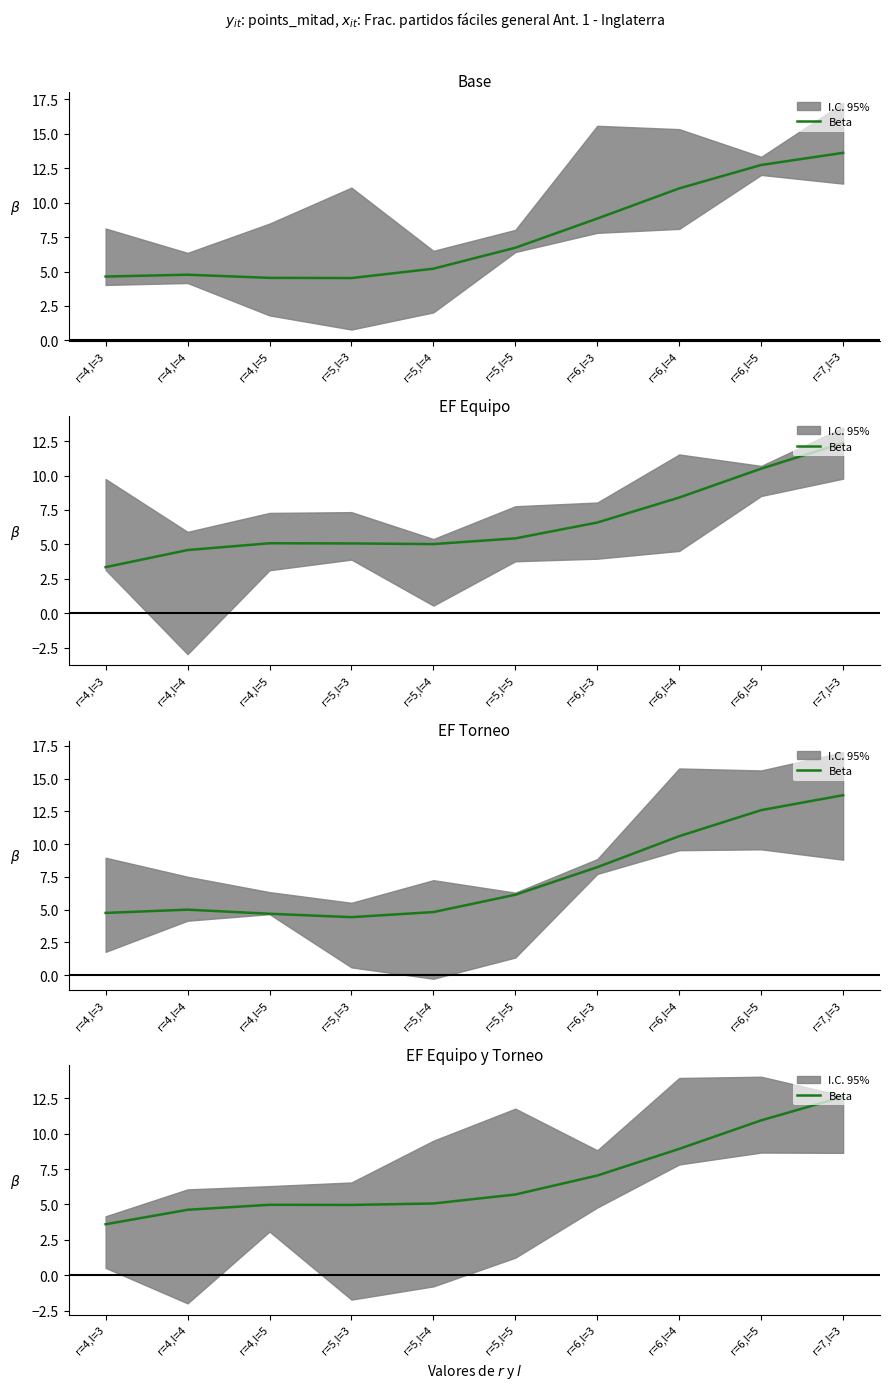

Which label corresponds to the smallest value in the chart?

r=4,l=3